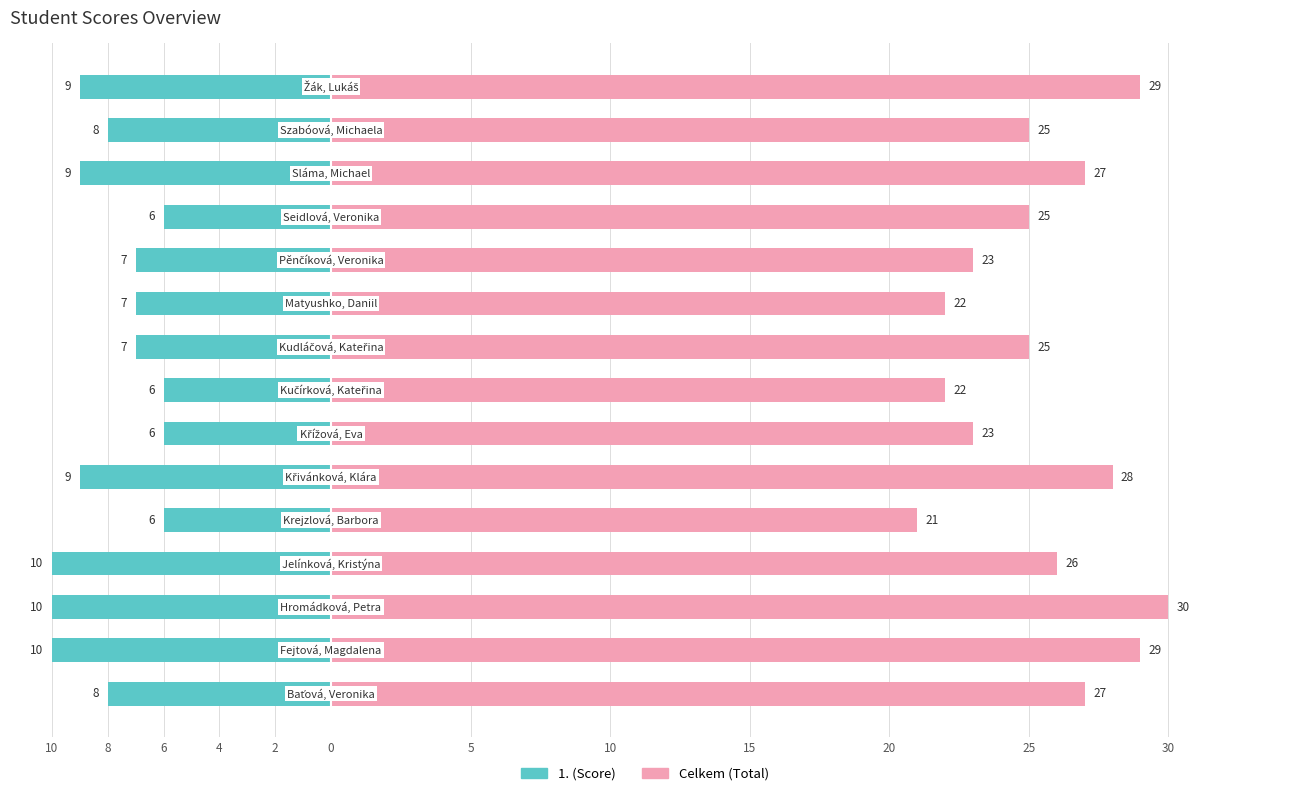

What is the average value of the Celkem (Total) series?

25